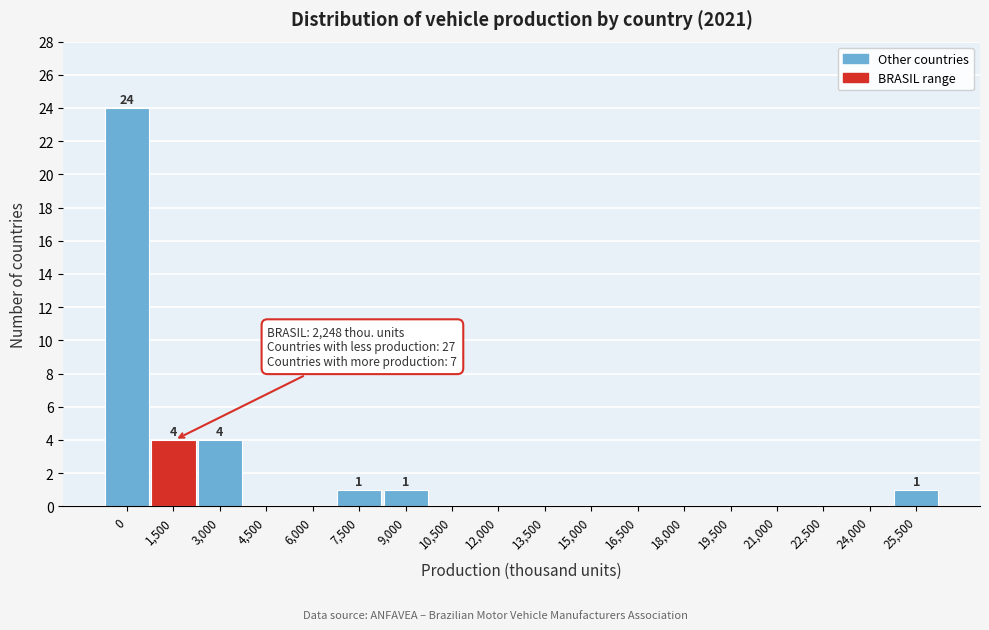

Reading left to right, list all the values displayed in this chart.

0=24	1,500=4	3,000=4	4,500=0	6,000=0	7,500=1	9,000=1	10,500=0	12,000=0	13,500=0	15,000=0	16,500=0	18,000=0	19,500=0	21,000=0	22,500=0	24,000=0	25,500=1